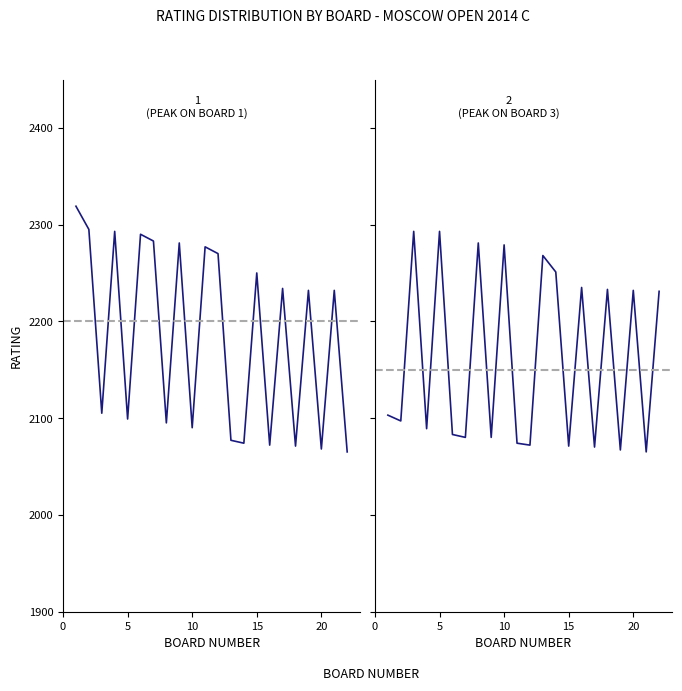

The value of Black Player Rating at 5 is 3866. True or false?

False